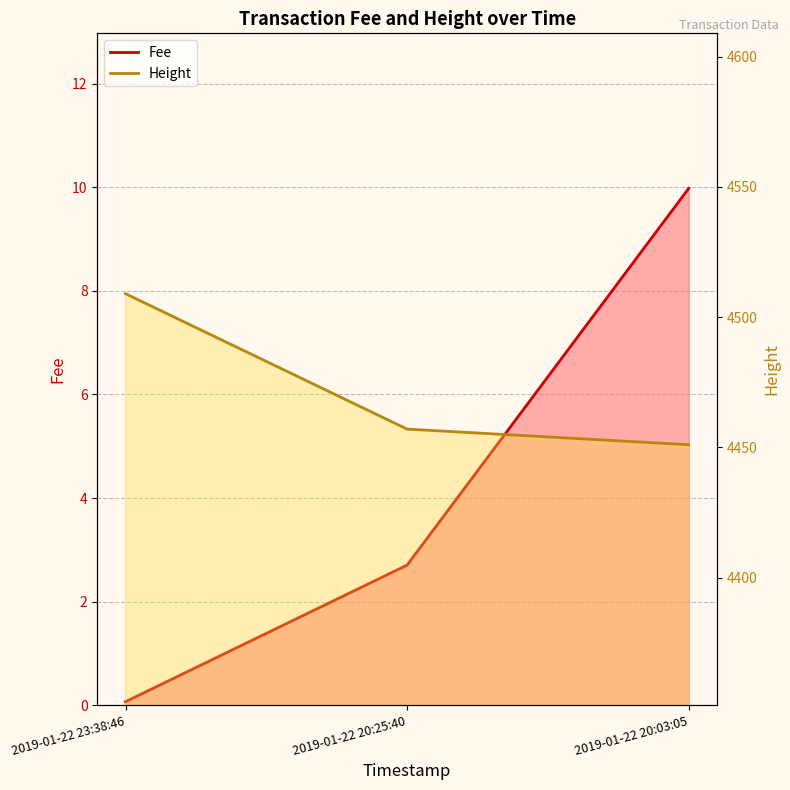

What is the label of the 1st point from the right?

2019-01-22 20:03:05